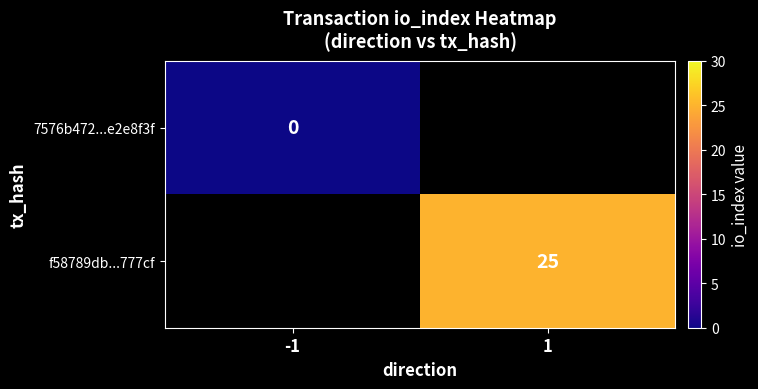

Is the value of f58789db...777cf at 1 greater than the value of 7576b472...e2e8f3f at -1?

Yes